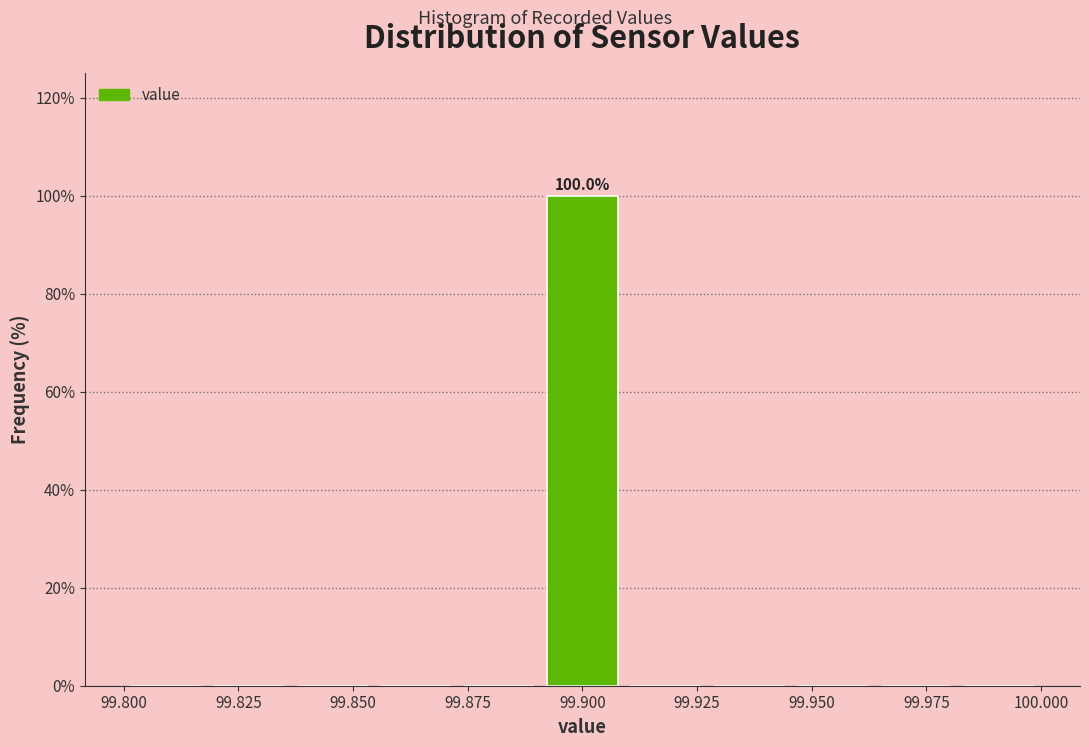

Around what value on the x-axis is the tallest bar? Give the approximate position of its centre, as read against the axis.

99.900